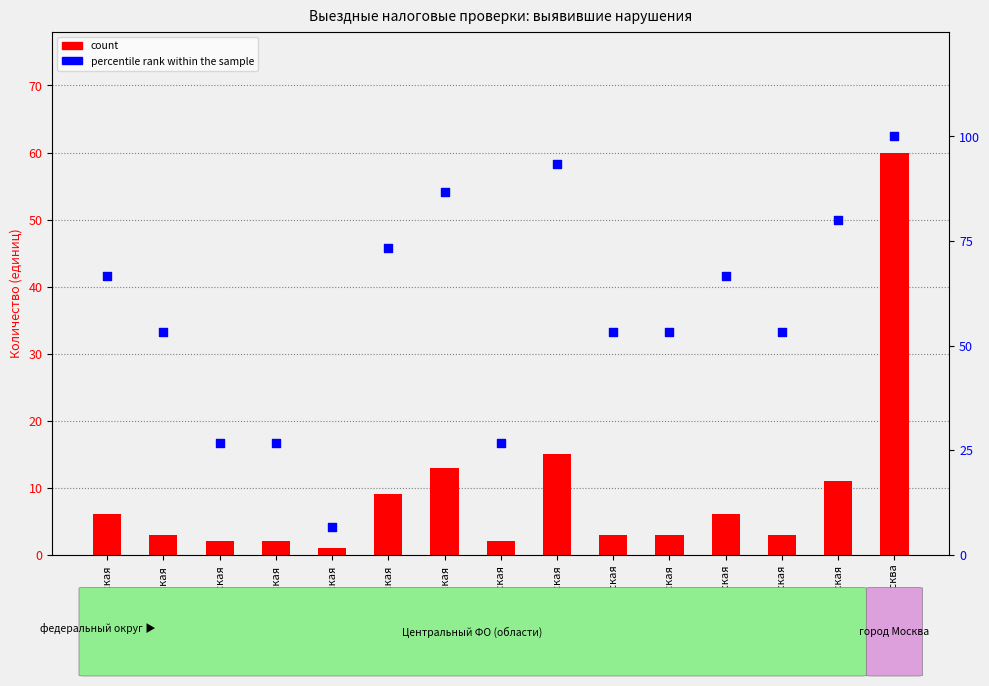

What is the total value across all series at Рязанская?

108.3